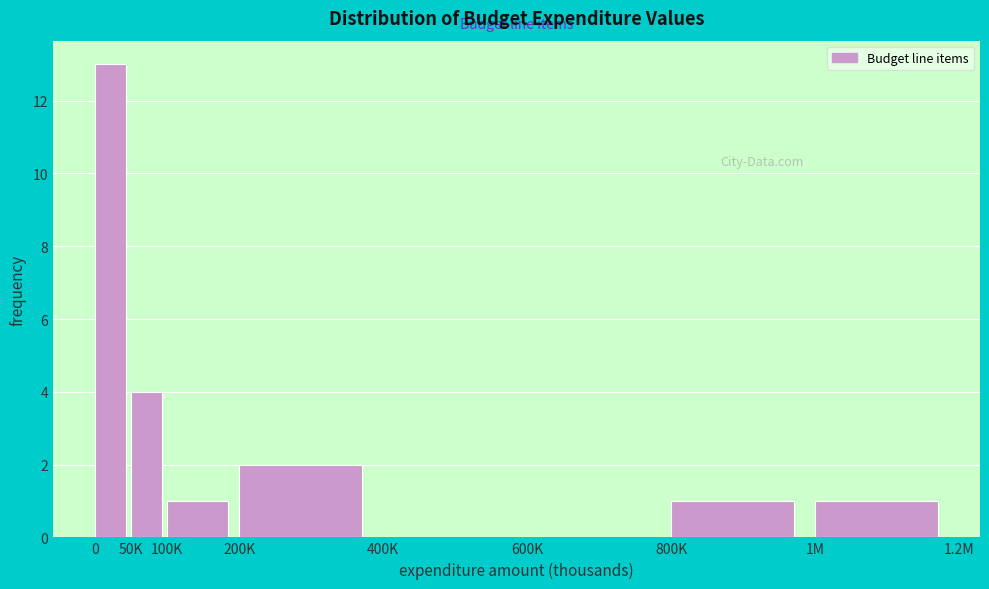

Reading left to right, list all the values displayed in this chart.

0=13	50K=4	100K=1	200K=2	400K=0	600K=0	800K=1	1M=1